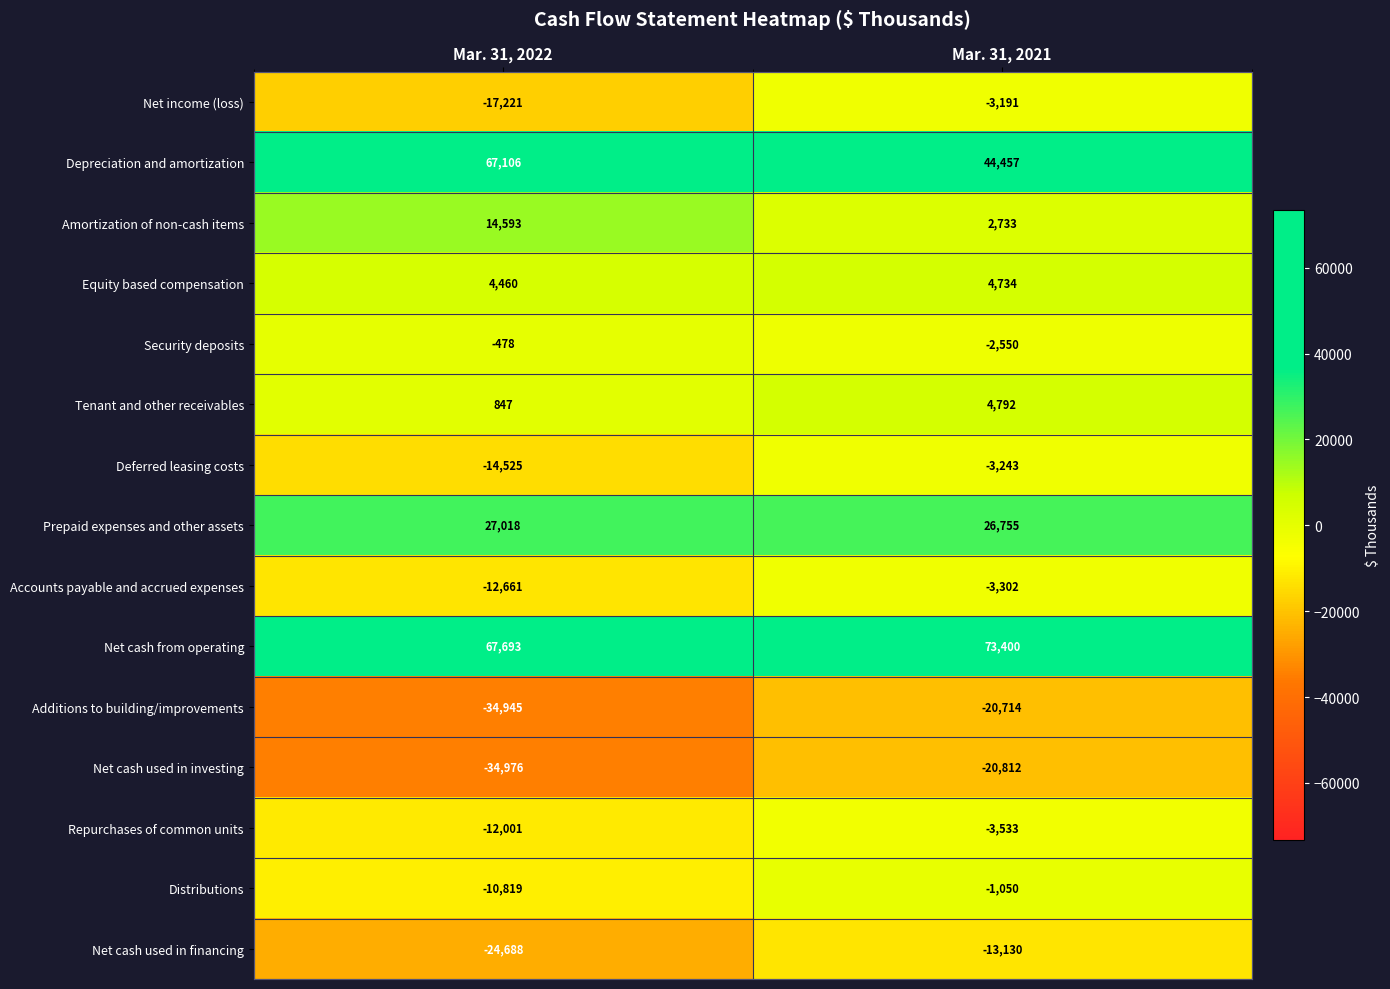

What is the sum of the Distributions values at Mar. 31, 2022 and Mar. 31, 2021?

-11869